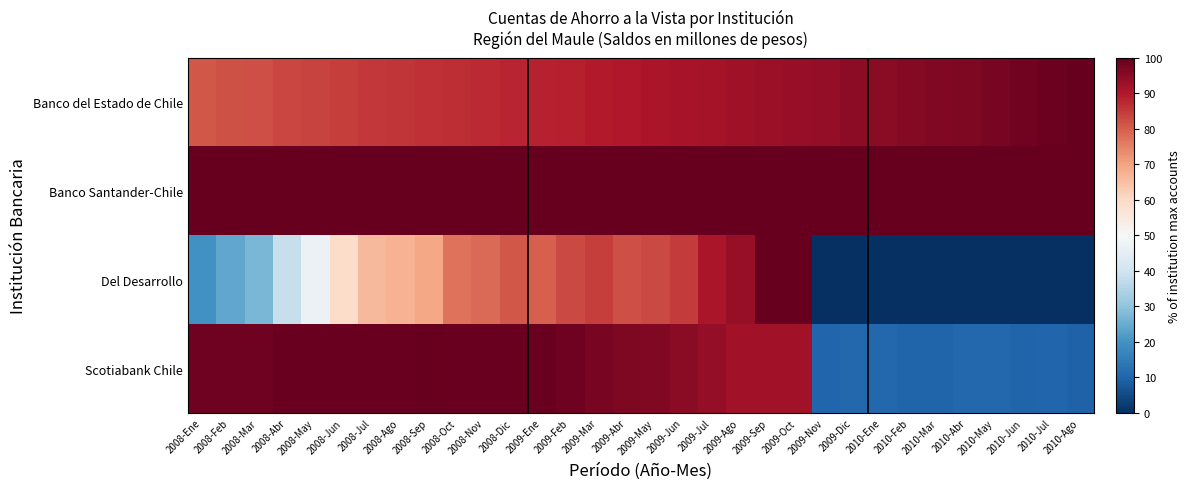

At which category is the sum across all series the highest?

2009-Sep